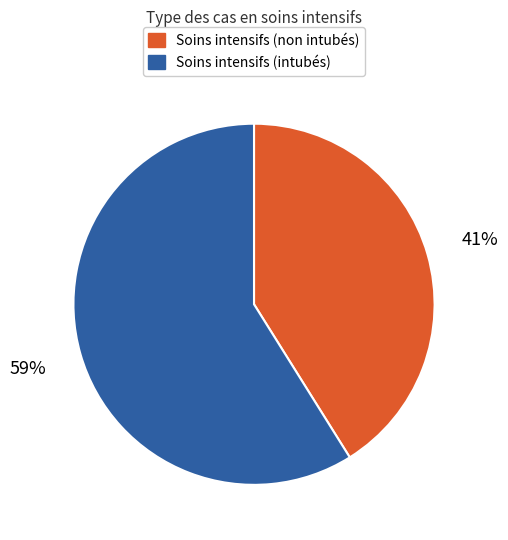

Is Soins intensifs (non intubés) the majority of the pie?

No